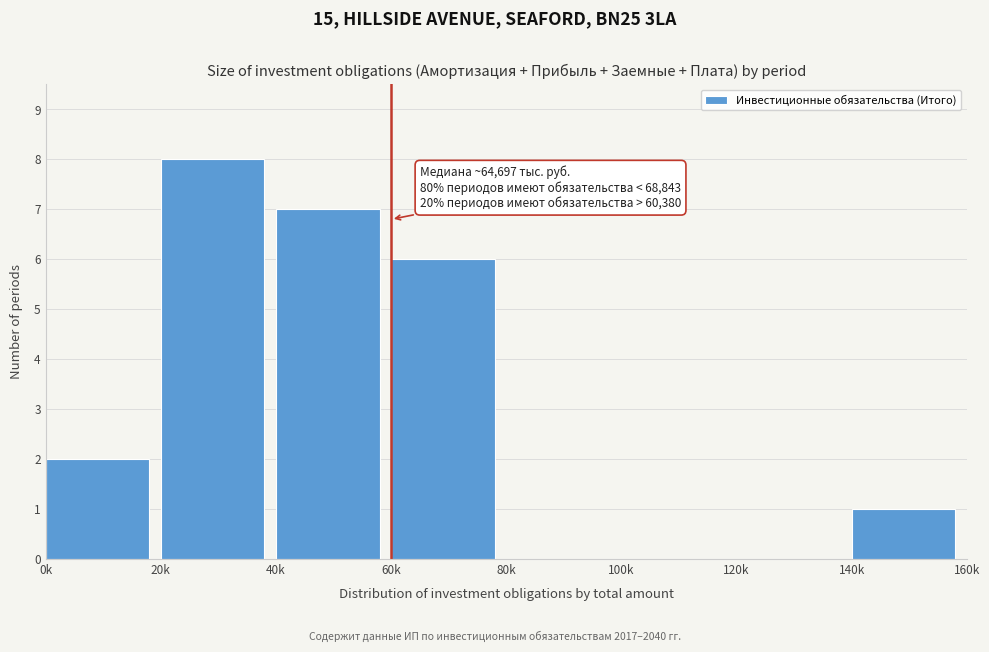

Reading right to left, extract all data points from this chart.

140k=1	120k=0	100k=0	80k=0	60k=6	40k=7	20k=8	0k=2